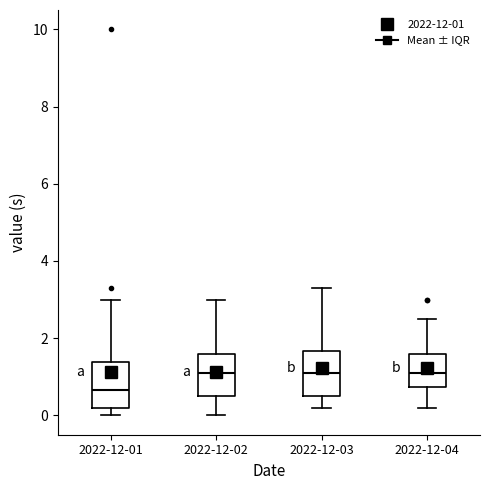

Which box has the lowest median line?

2022-12-01